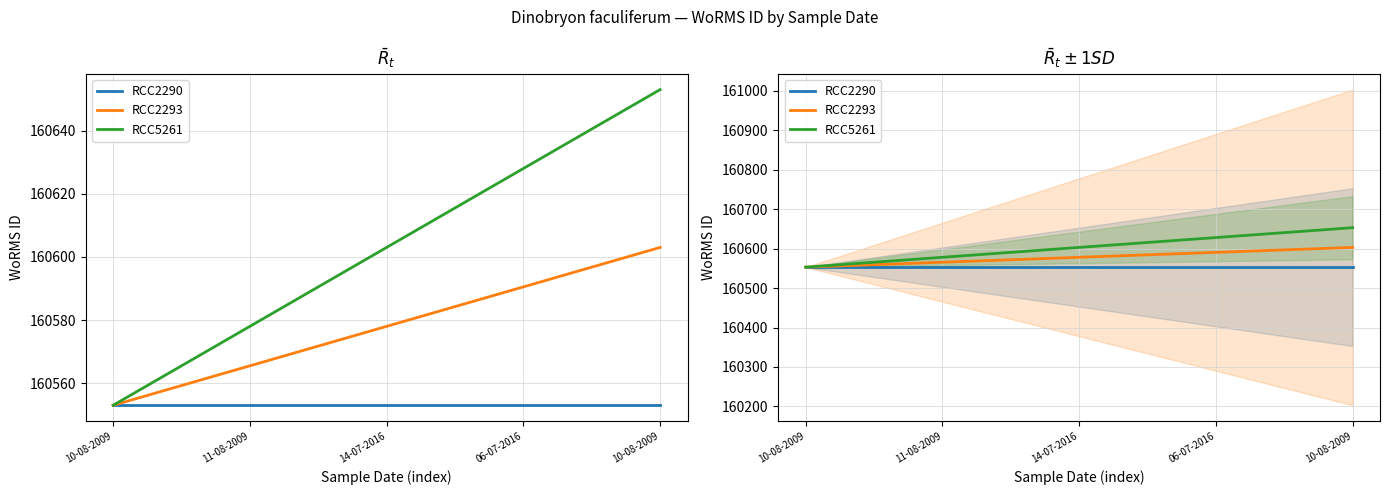

True or false: RCC2293 has more than 0 interior local peaks.

False